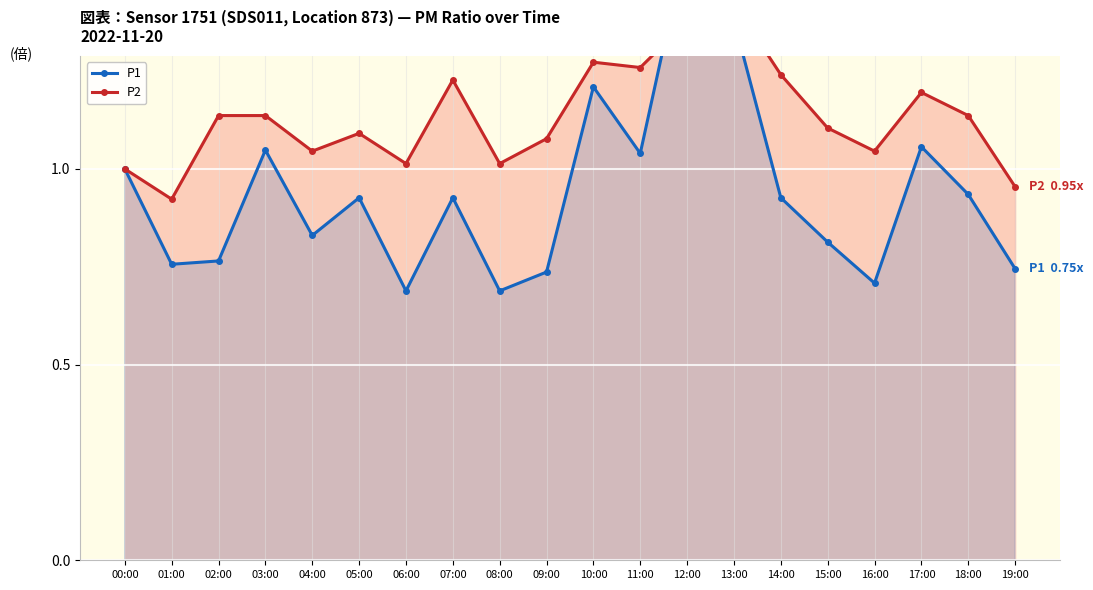

Read the P2 value at 05:00.

1.1